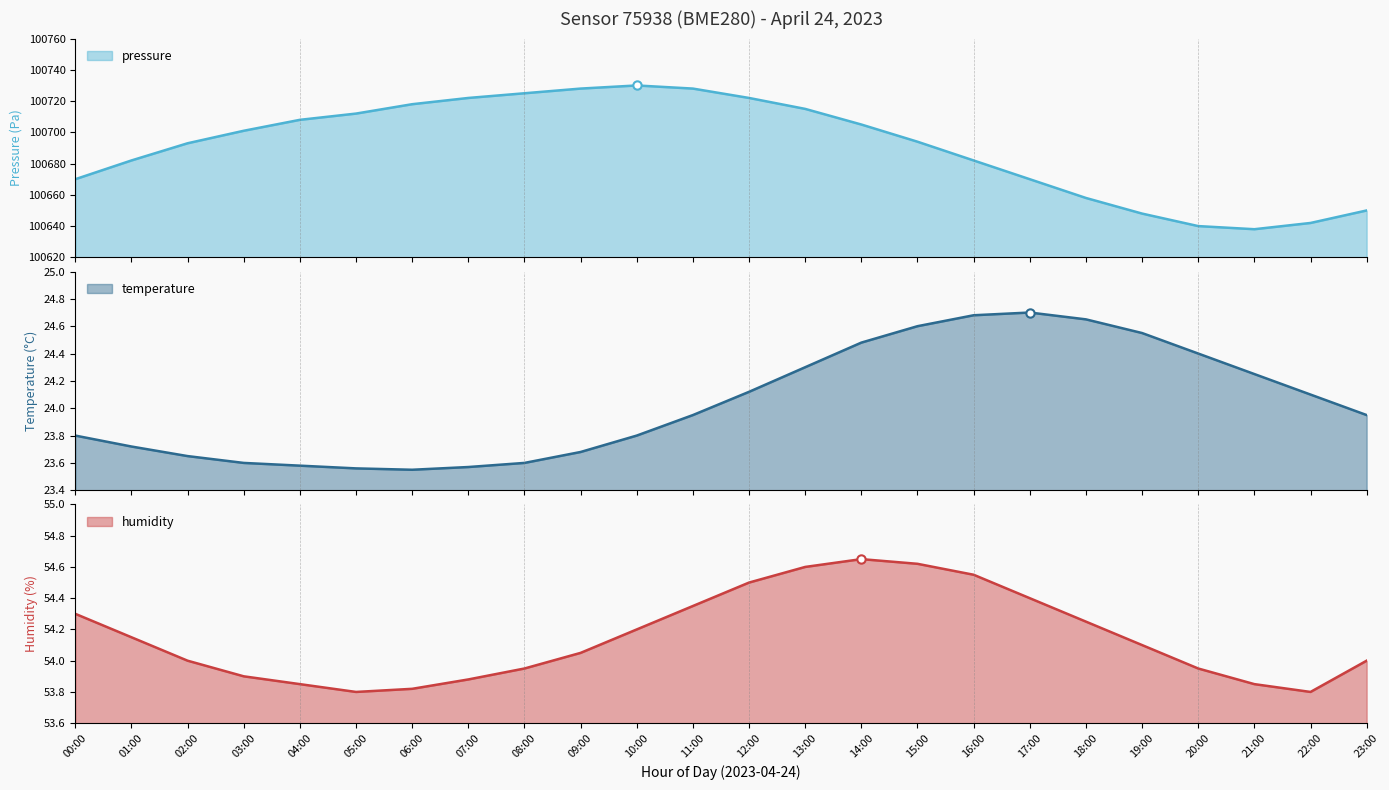

The value of pressure at 18:00 is 100658.0. True or false?

True